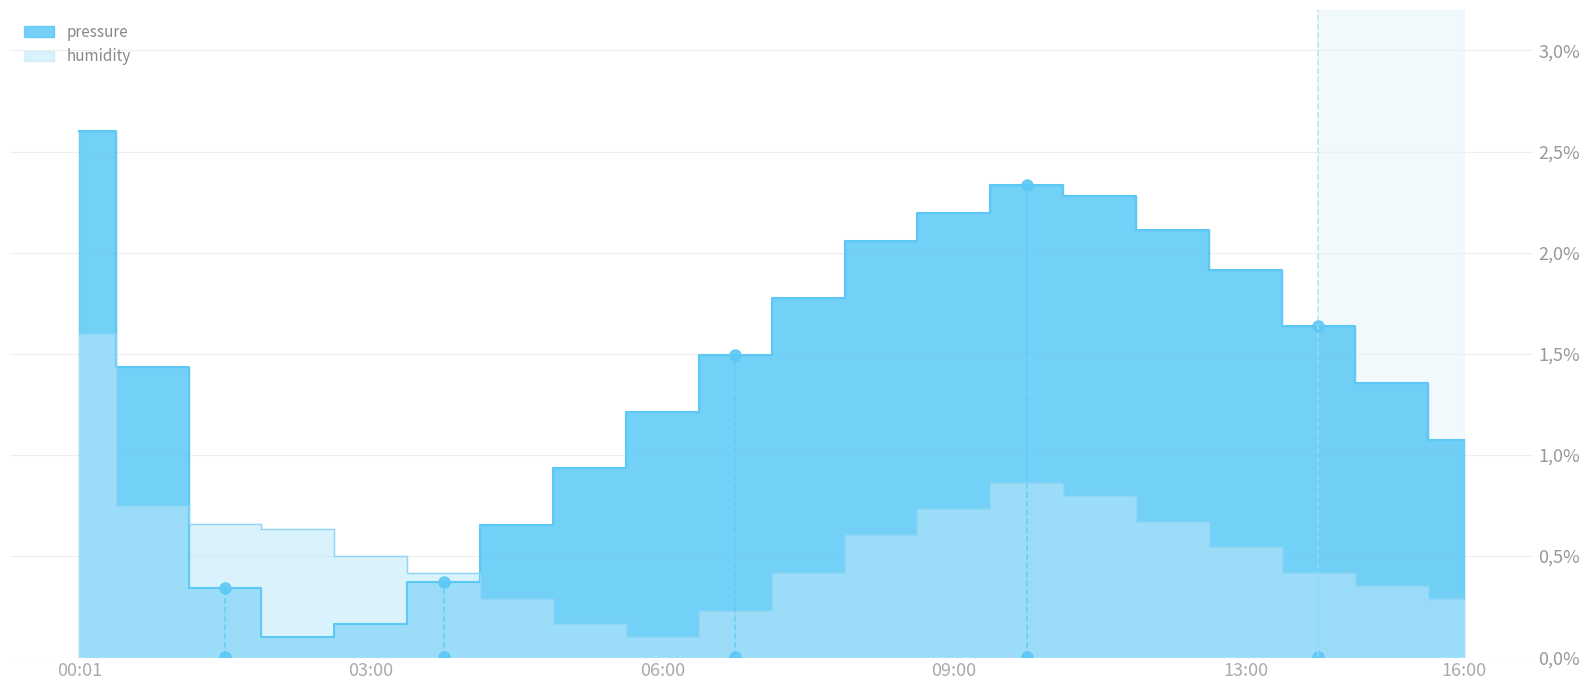

How many lines are shown in the chart?

2